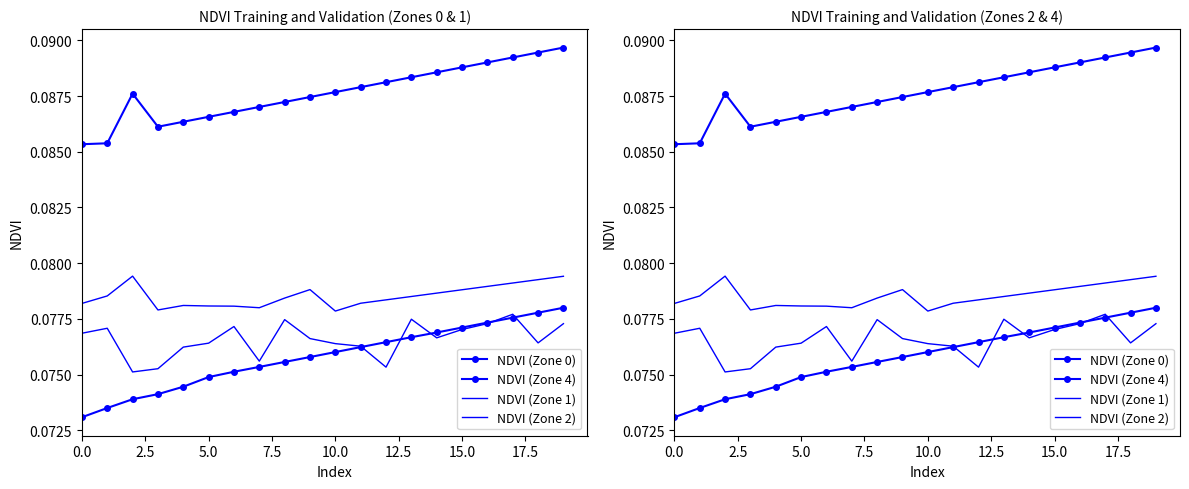

True or false: NDVI (Zone 0) and NDVI (Zone 2) cross at least once.

False